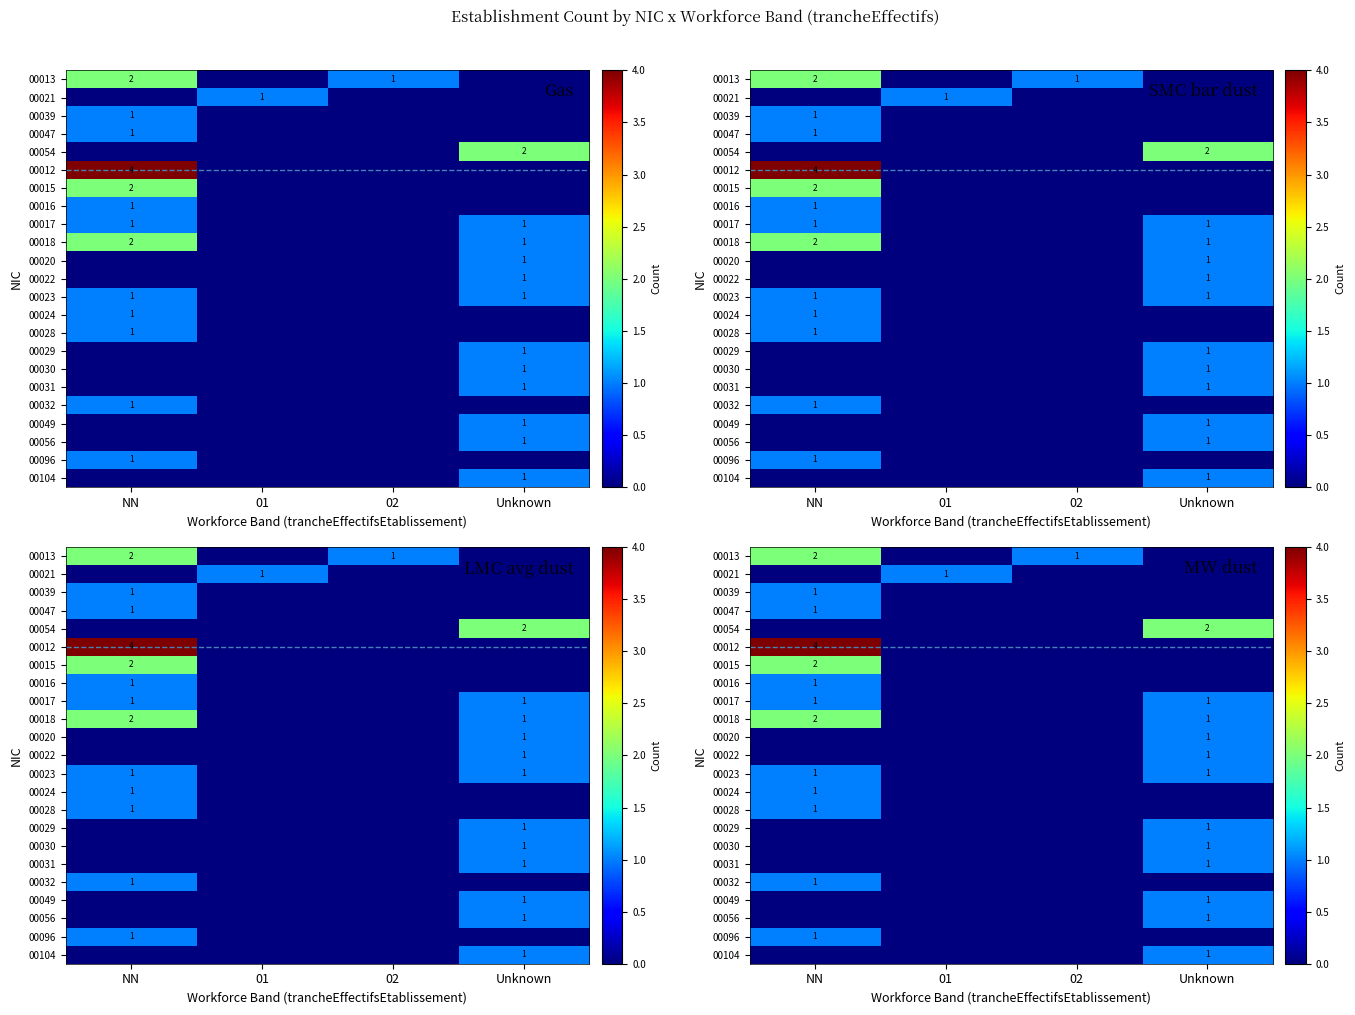

What is the greatest value displayed?

4